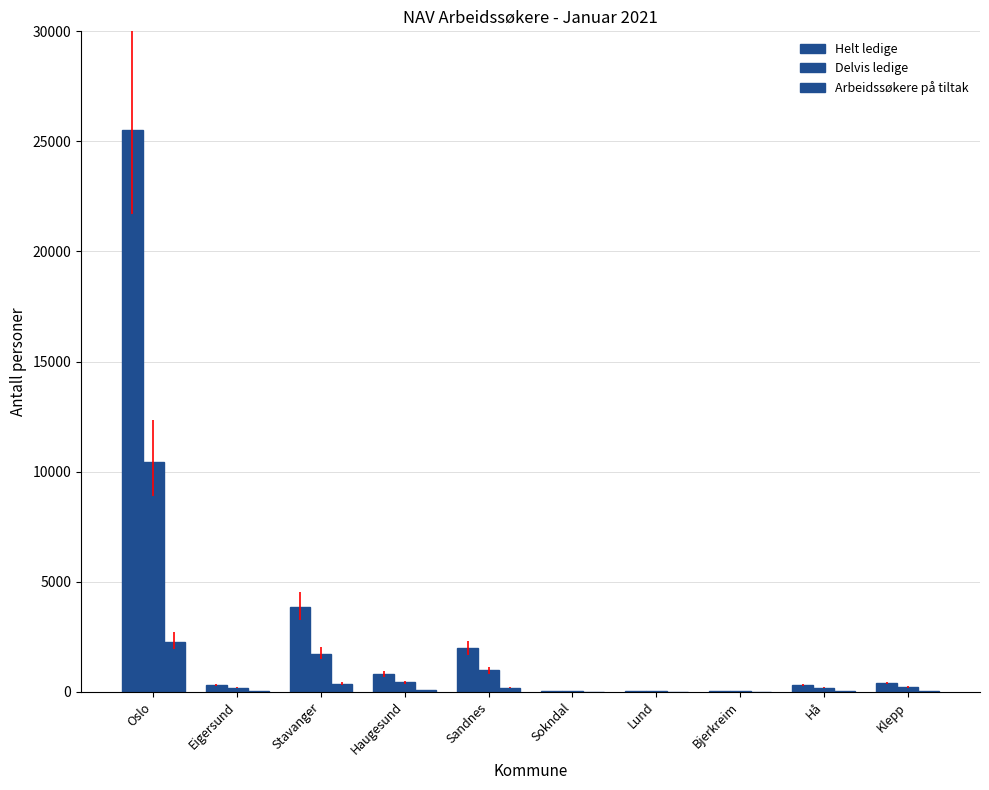

Are the bars grouped side by side (vs. stacked)?

Yes